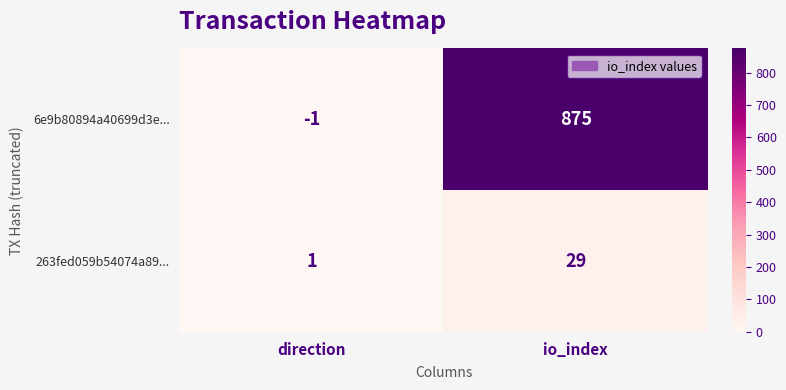

The value of 6e9b80894a40699d3e... at io_index is 1298. True or false?

False